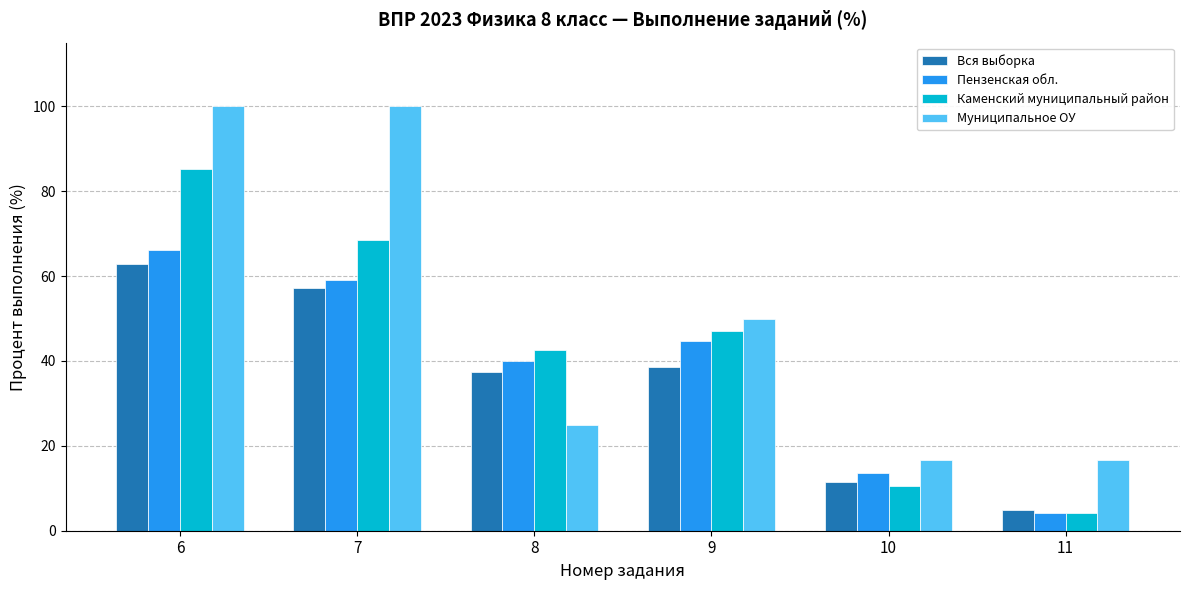

How many groups of bars are there?

6